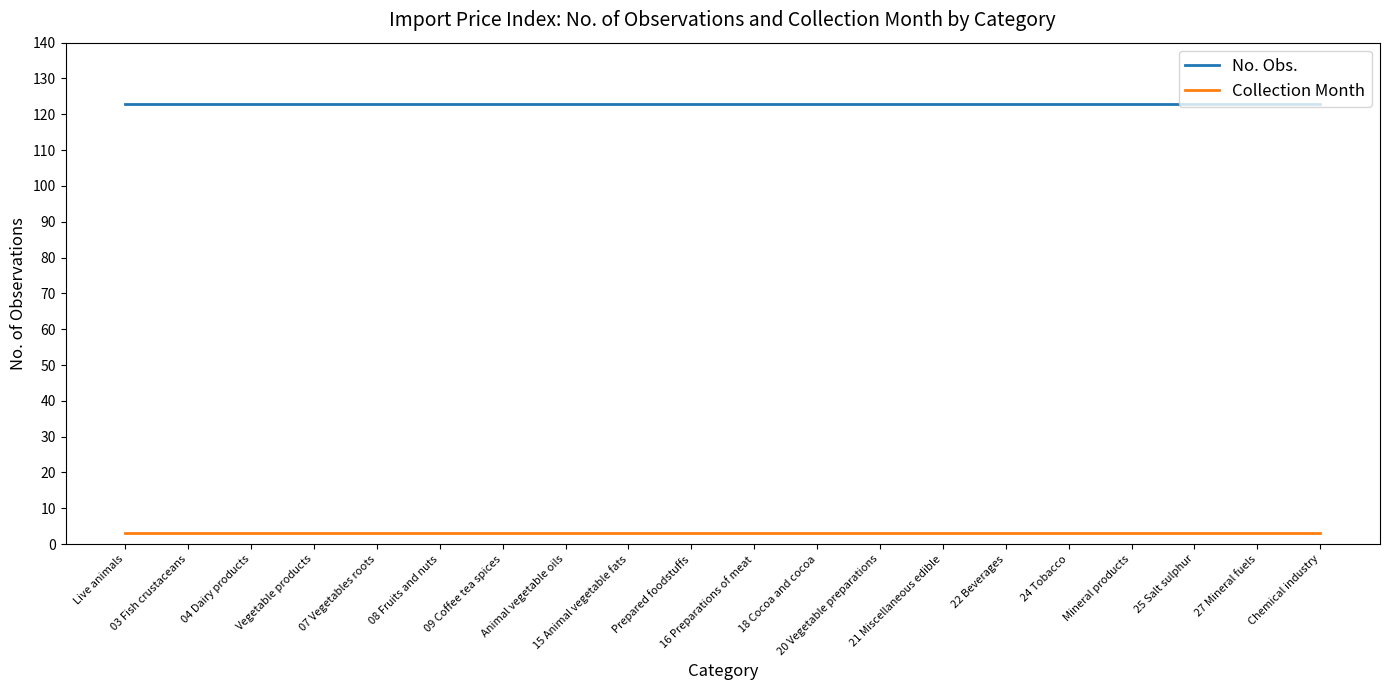

What are all the series names shown in the legend?

No. Obs., Collection Month